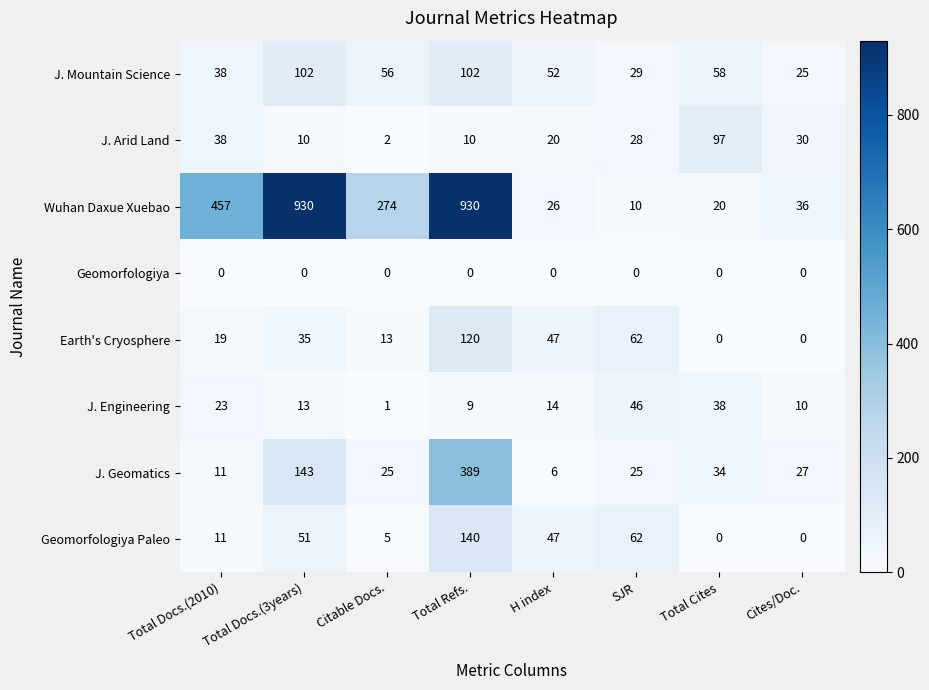

The value of Geomorfologiya at Total Cites is 0. True or false?

True